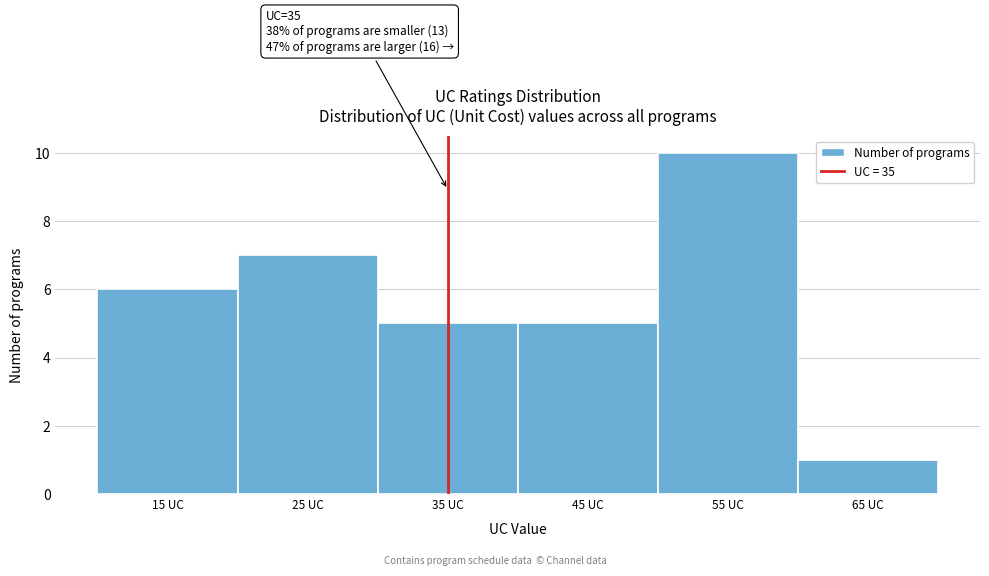

Over which range of the x-axis is the bar tallest?

50 to 60